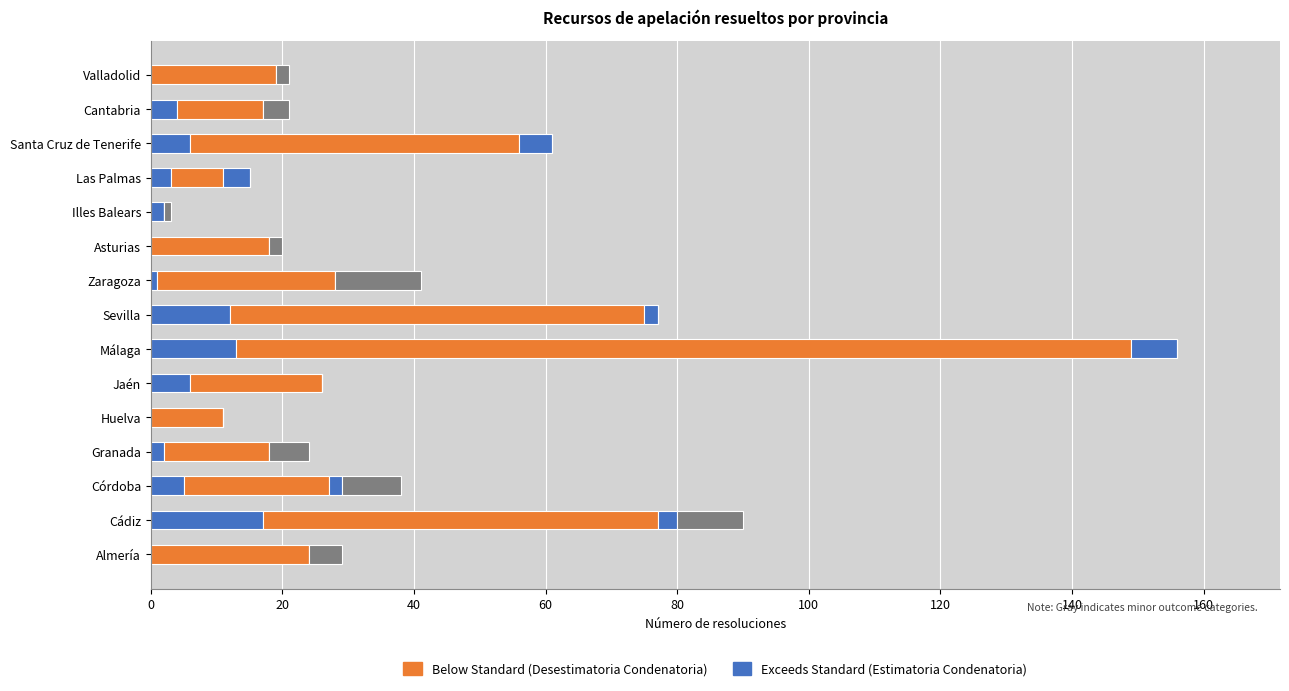

How many data points does each series have?

15